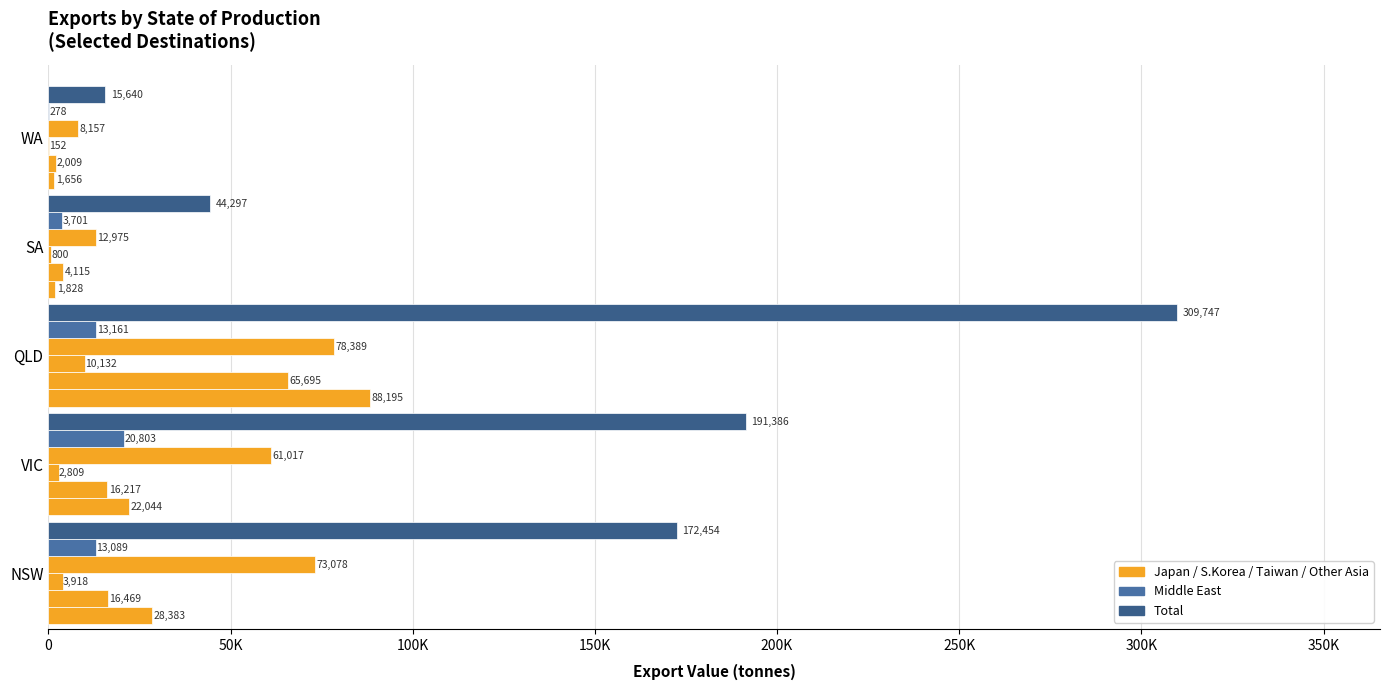

How many bars are there in each group?

6